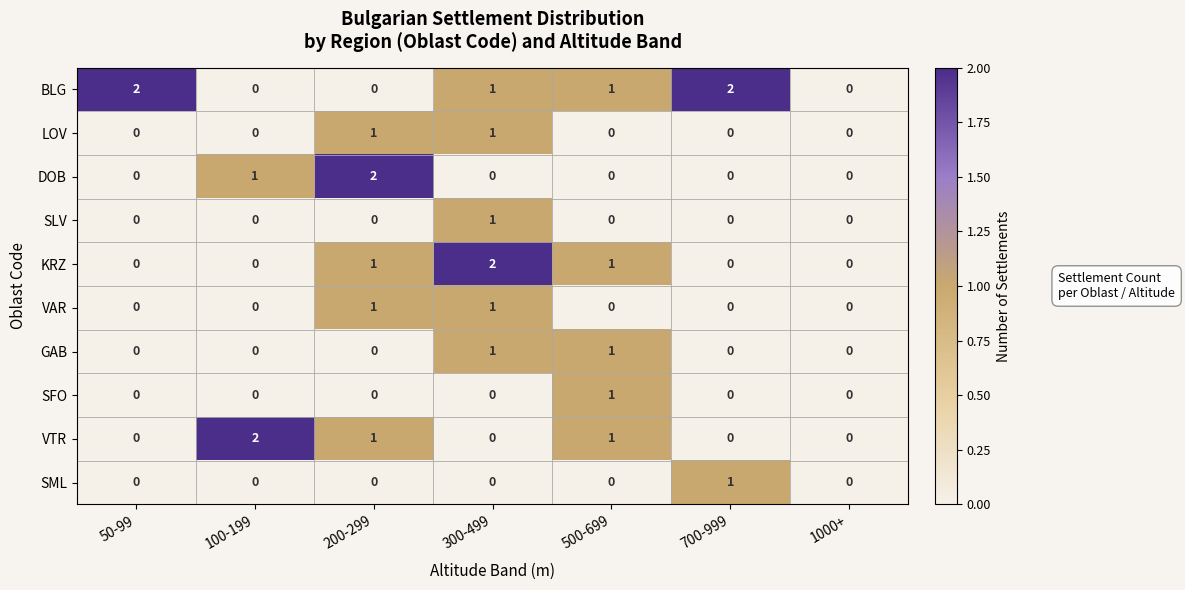

How many VTR values are between 0 and 1?

6